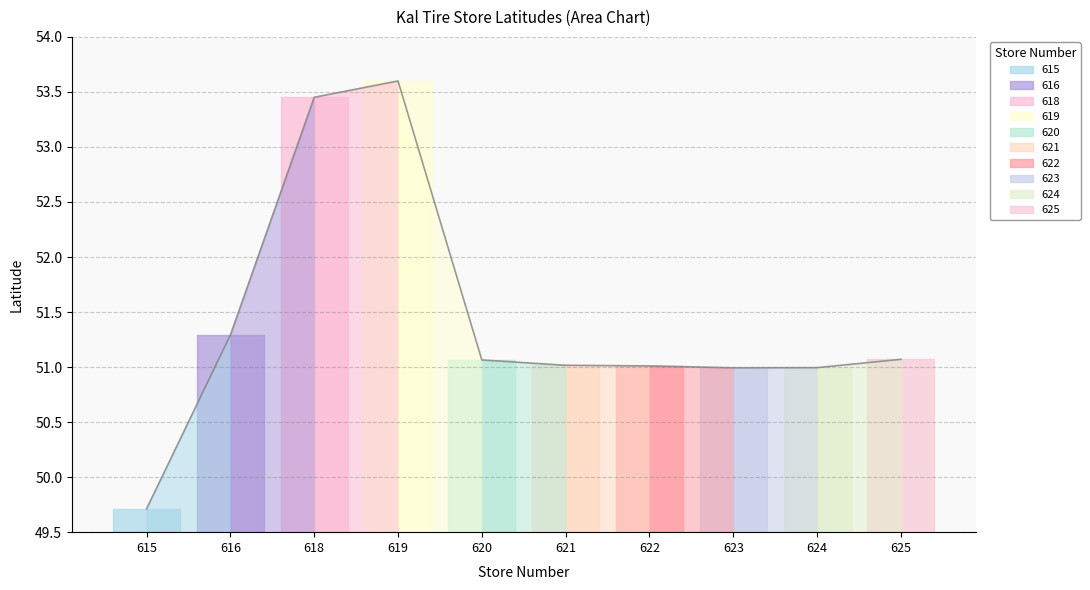

Where is the first local maximum?

619